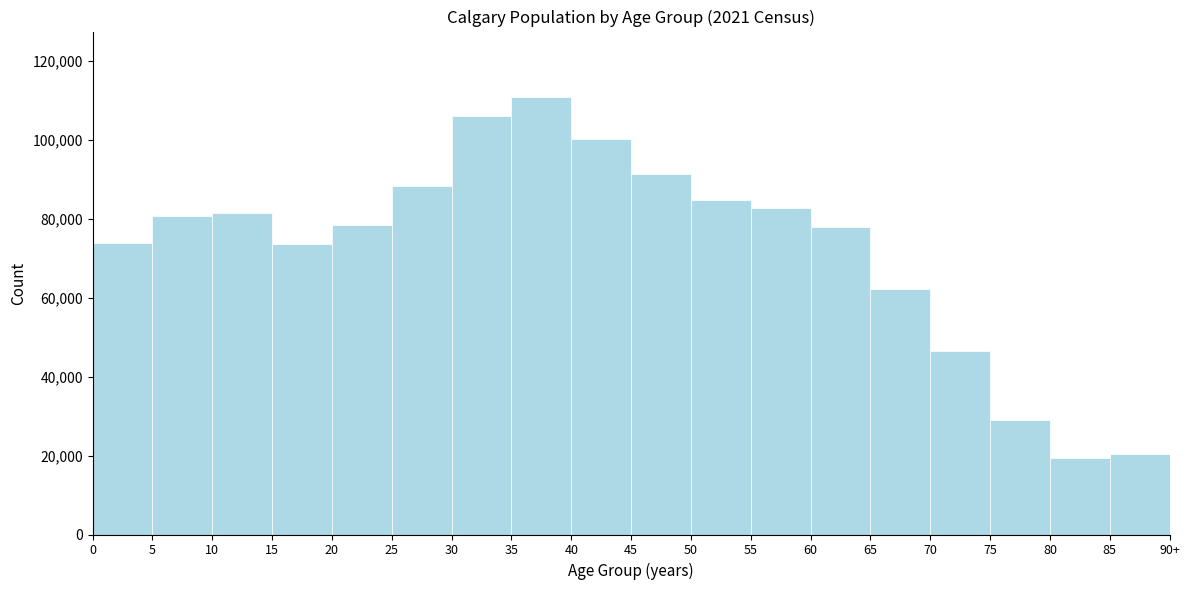

Which has a higher value, 10 or 60?

10